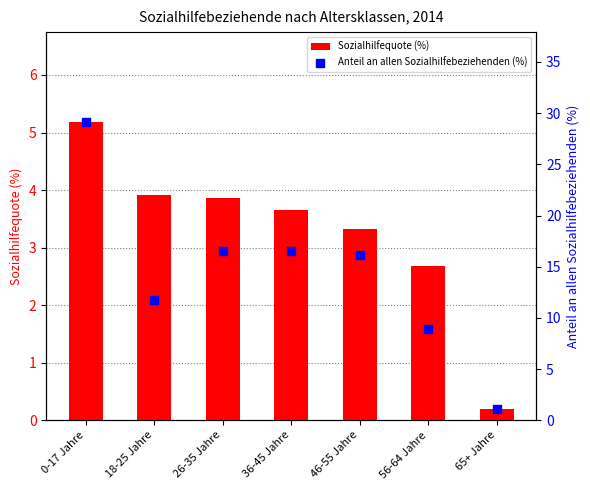

What are all the series names shown in the legend?

Sozialhilfequote (%), Anteil an allen Sozialhilfebeziehenden (%)